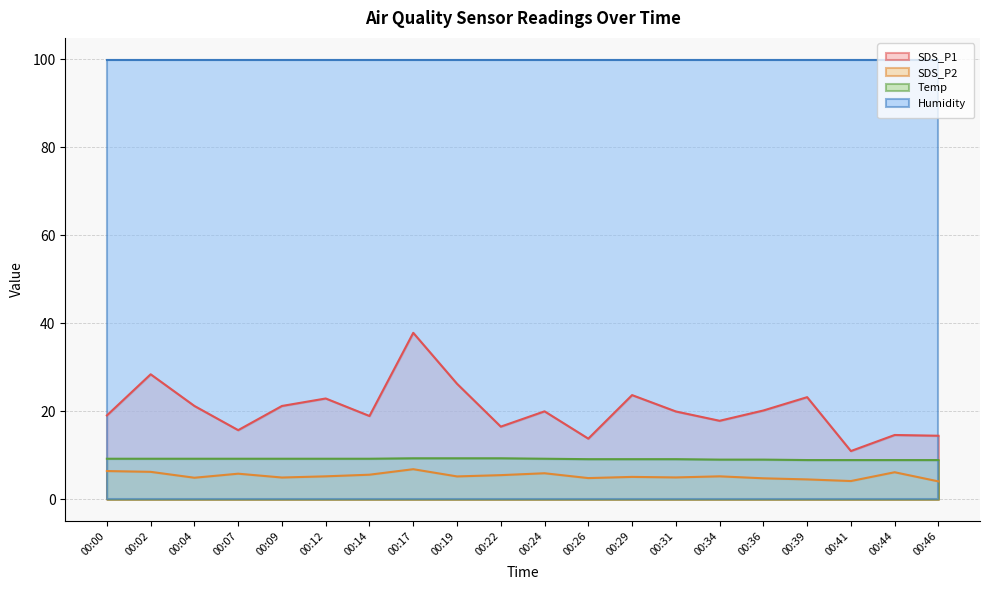

True or false: Temp and SDS_P2 intersect in this chart.

False